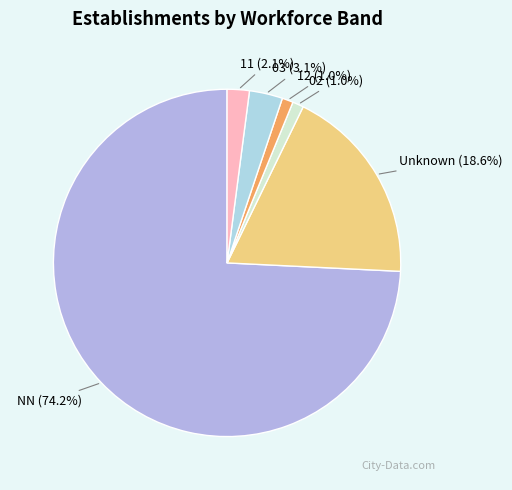

True or false: 11 accounts for 15% of the total.

False